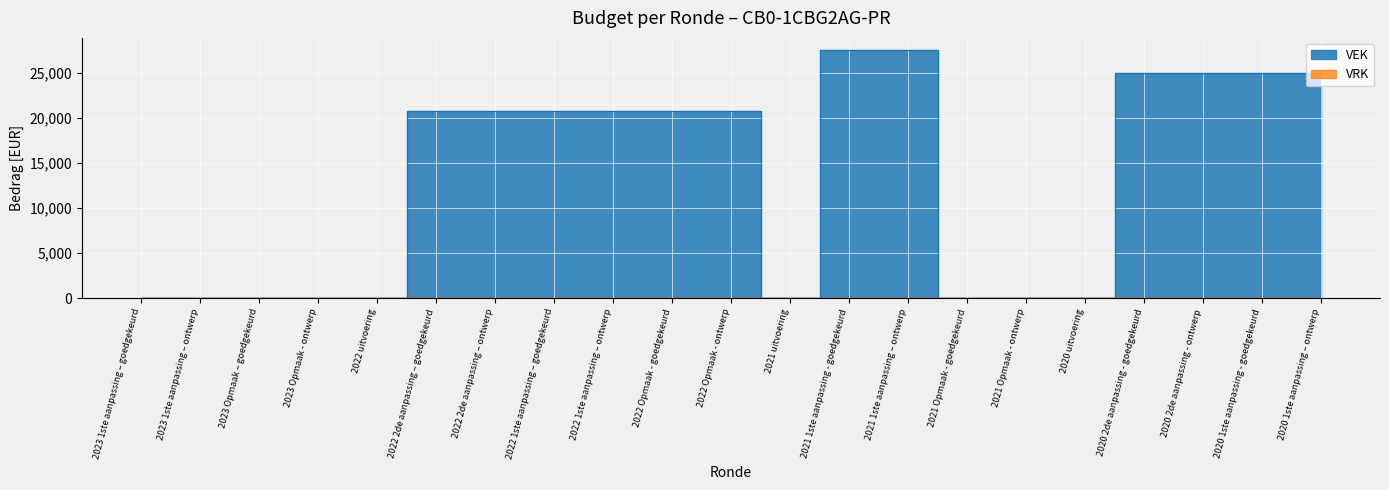

List the labels in order of value, largest first.

2021 1ste aanpassing - goedgekeurd, 2021 1ste aanpassing – ontwerp, 2020 2de aanpassing - goedgekeurd, 2020 2de aanpassing - ontwerp, 2020 1ste aanpassing - goedgekeurd, 2020 1ste aanpassing – ontwerp, 2022 2de aanpassing – goedgekeurd, 2022 2de aanpassing – ontwerp, 2022 1ste aanpassing – goedgekeurd, 2022 1ste aanpassing – ontwerp, 2022 Opmaak - goedgekeurd, 2022 Opmaak - ontwerp, 2023 1ste aanpassing – goedgekeurd, 2023 1ste aanpassing – ontwerp, 2023 Opmaak – goedgekeurd, 2023 Opmaak - ontwerp, 2022 uitvoering, 2021 uitvoering, 2021 Opmaak - goedgekeurd, 2021 Opmaak - ontwerp, 2020 uitvoering